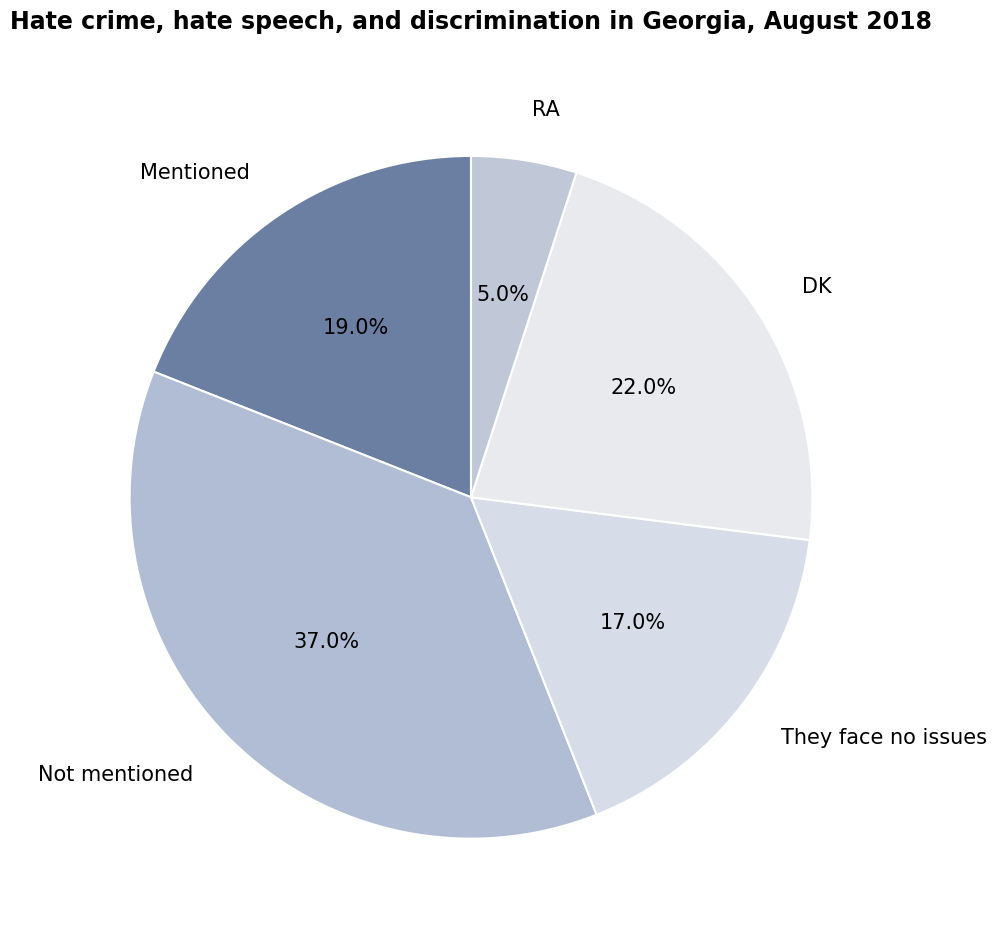

Does any single category account for the majority?

No